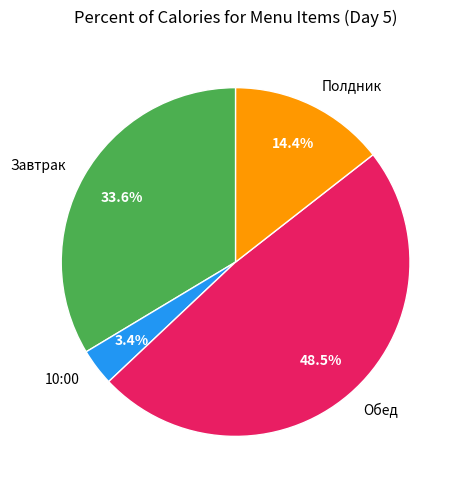

How many slices are in this pie chart?

4